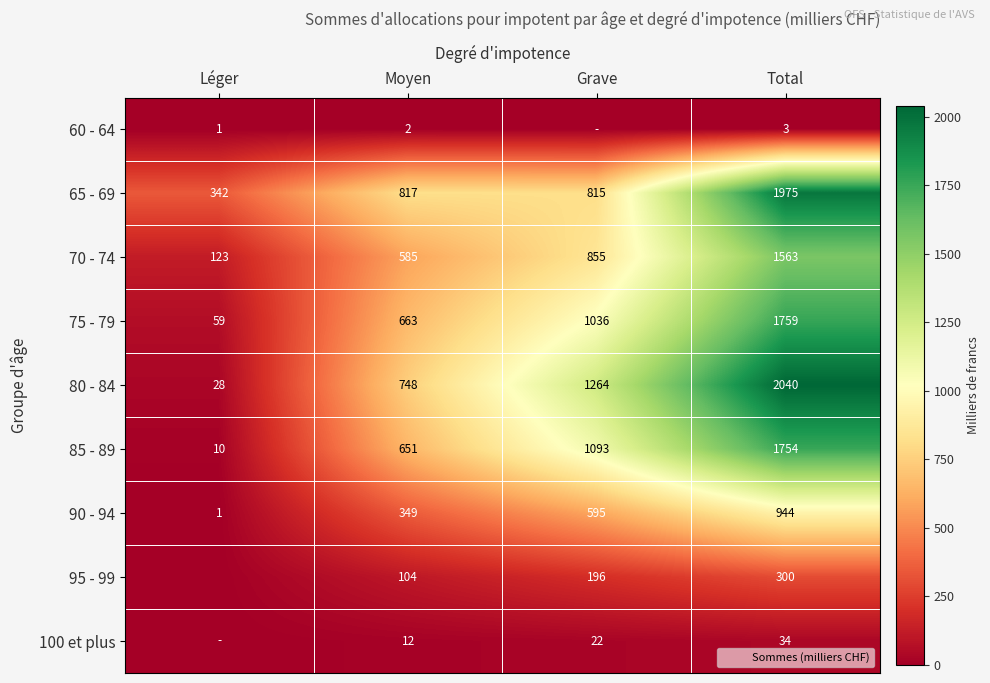

The 80 - 84 series shows 1264 at Grave. True or false?

True